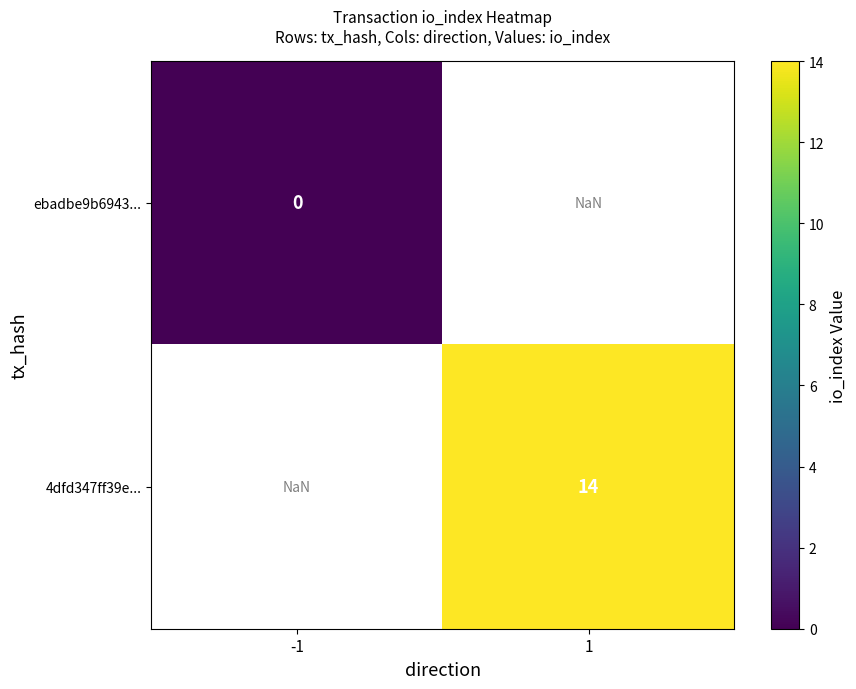

Is it true that 4dfd347ff39e... equals 14.0 at 1?

True